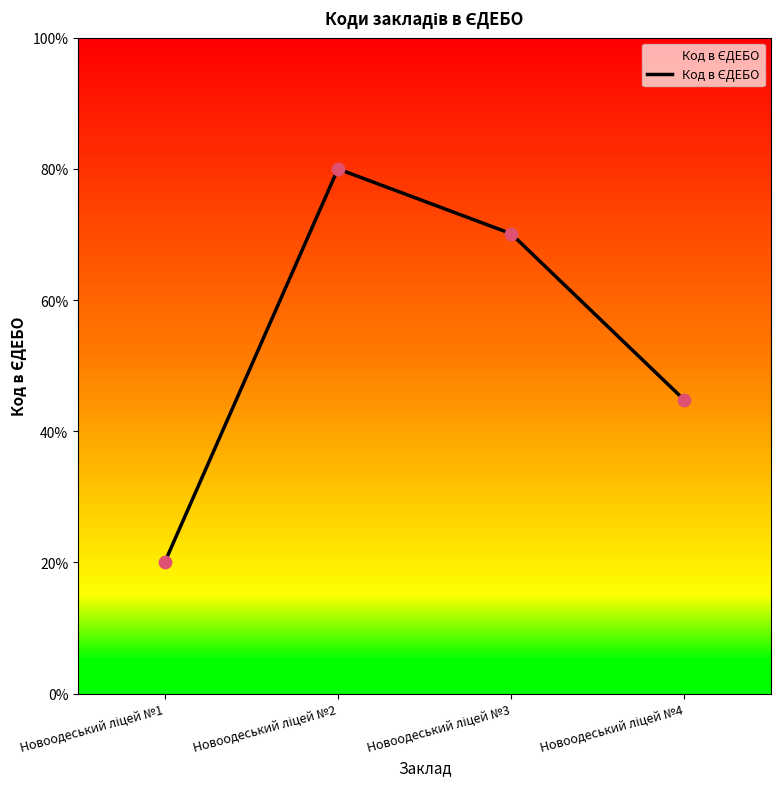

What is the smallest value displayed?

20.0